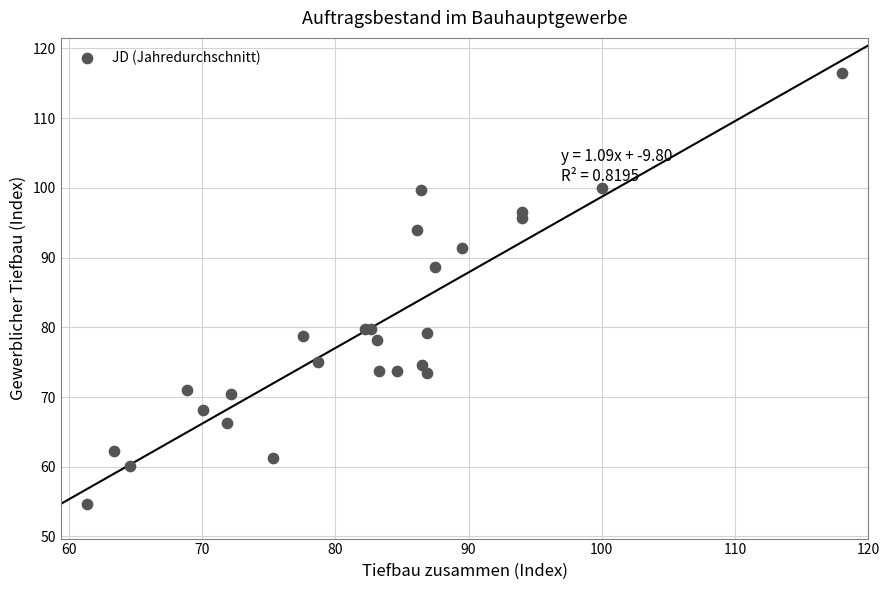

What Y value in the scatter plot is closest to 85?

88.7